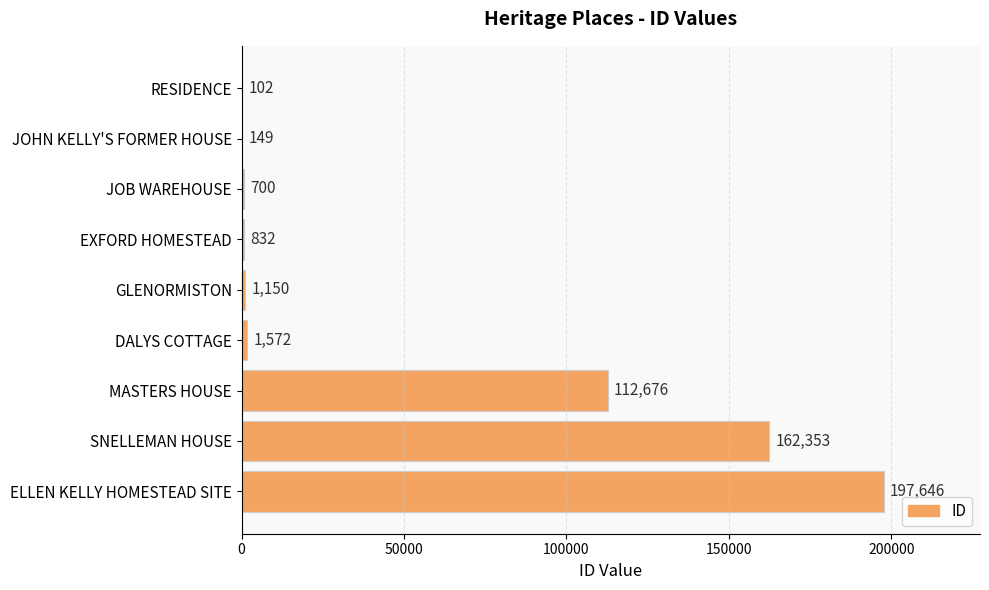

Where is the data nearest to the value 98874?

MASTERS HOUSE